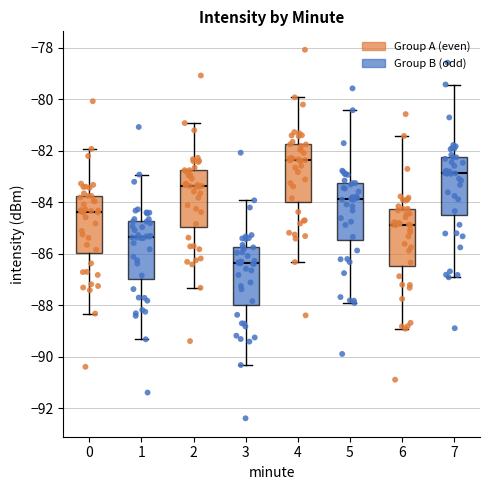

Which box has the highest median line?

4